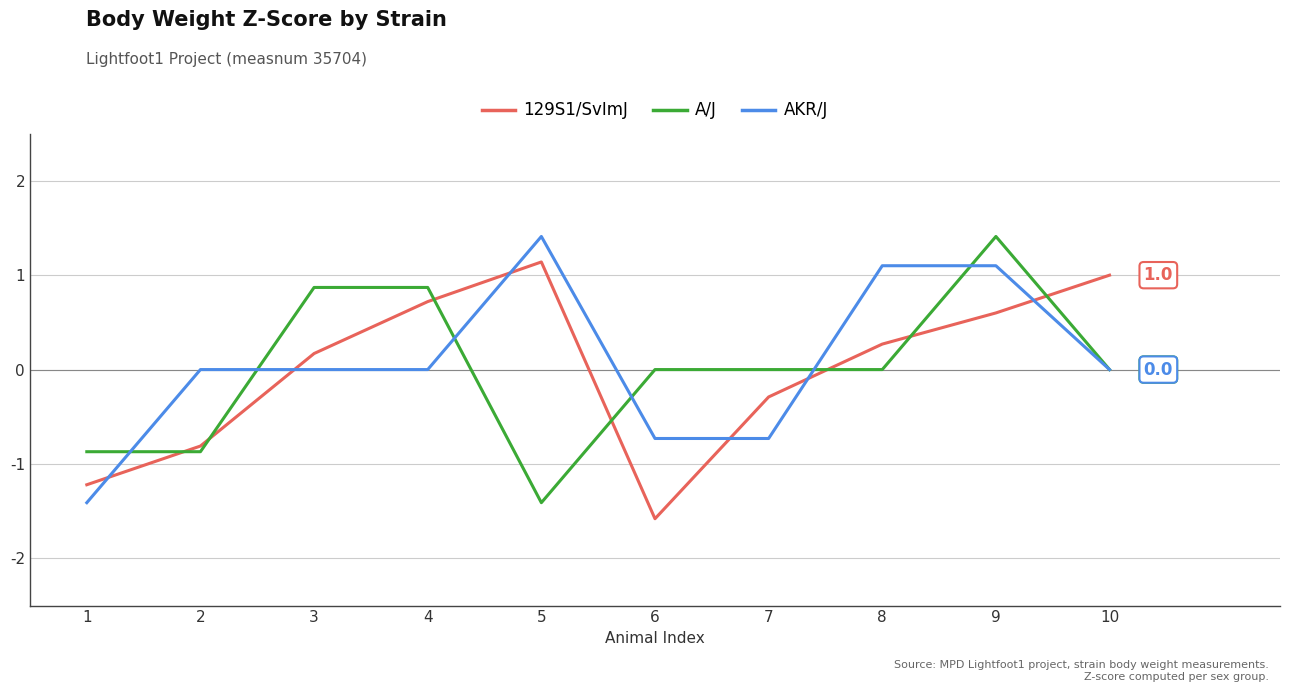

What is the total value across all series at 6?

-2.3